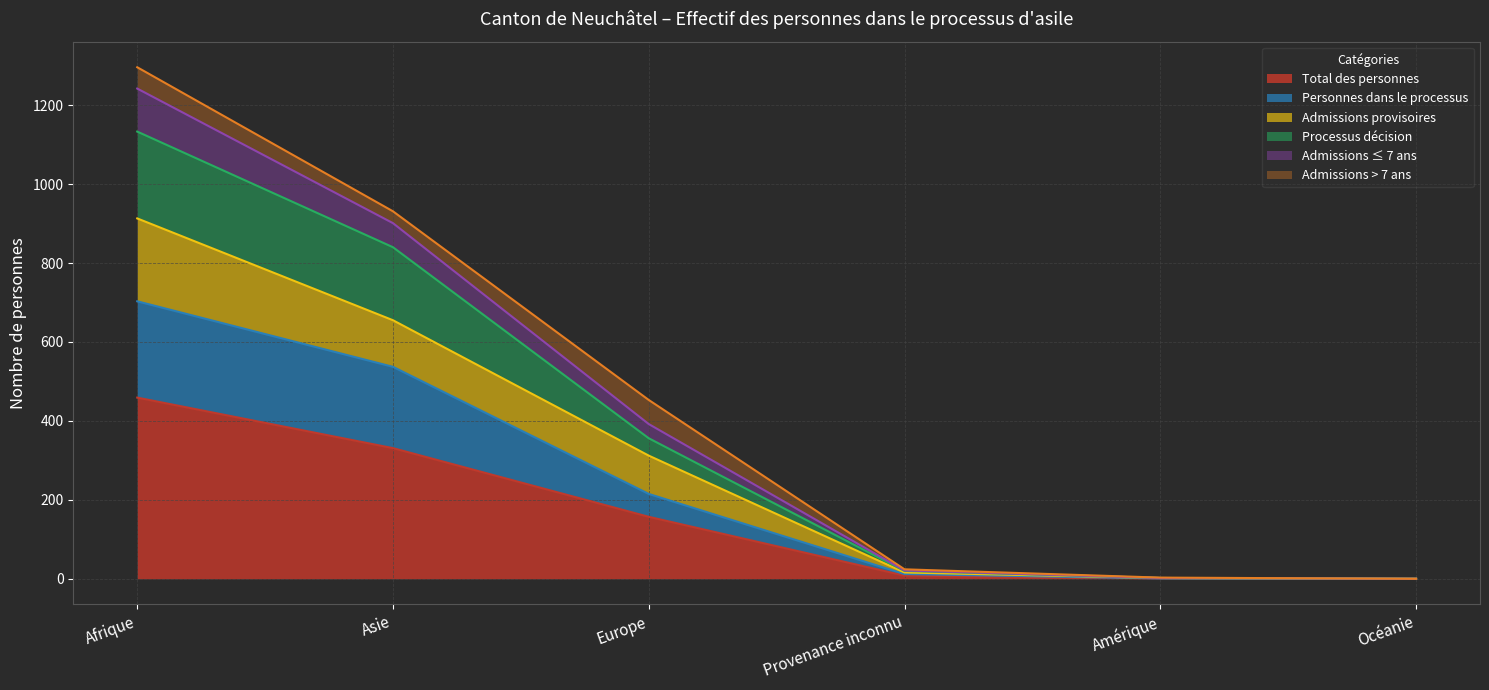

True or false: Total des personnes has a value of 459 at Afrique.

True